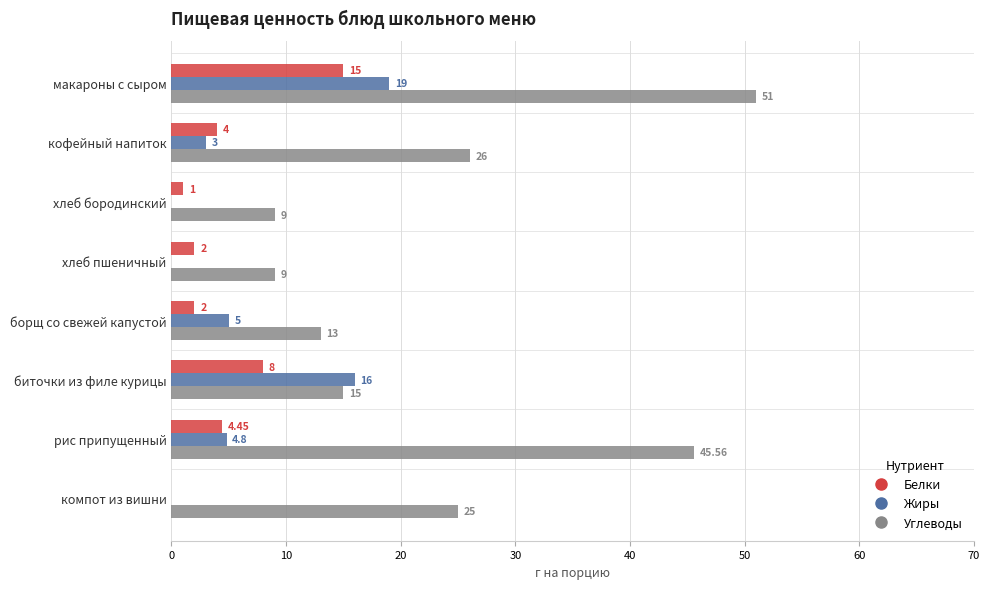

Between хлеб бородинский and хлеб пшеничный, which series saw the biggest shift?

Белки